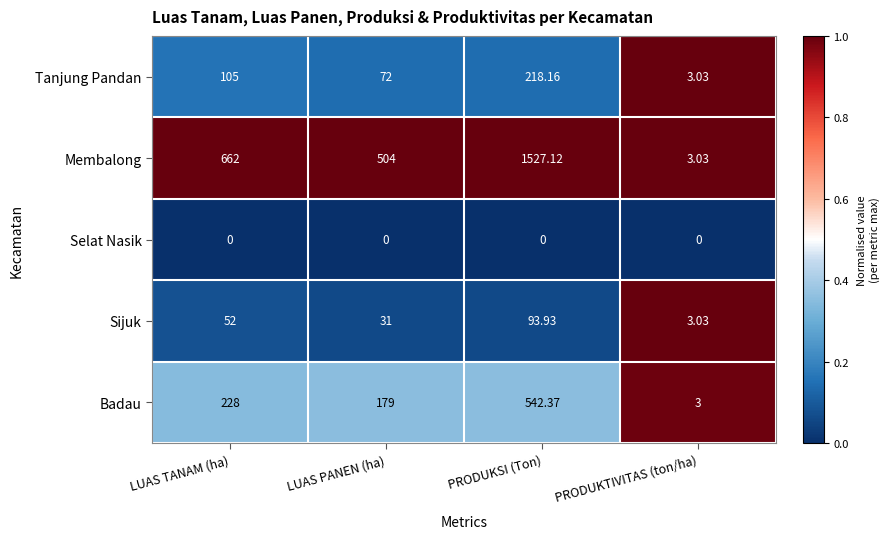

What is the maximum value shown in the chart?

1527.1